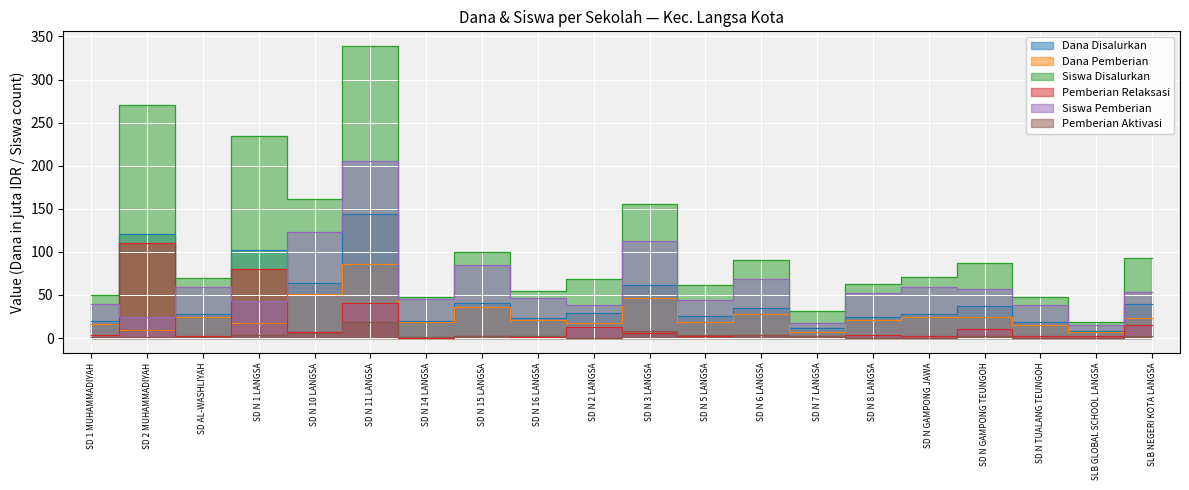

What position from the left is SLB NEGERI KOTA LANGSA?

20